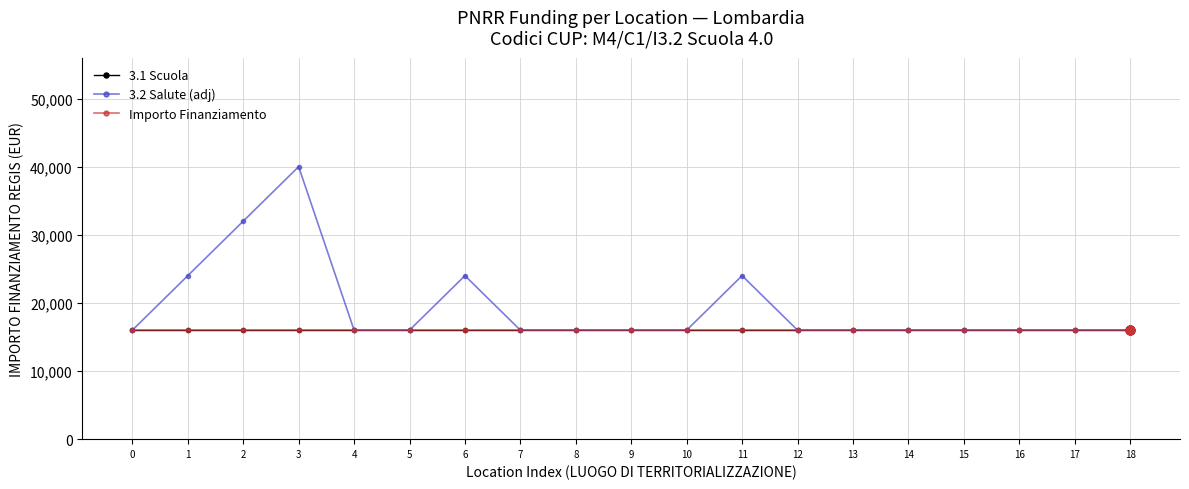

Is this an area chart (filled region under the line)?

No